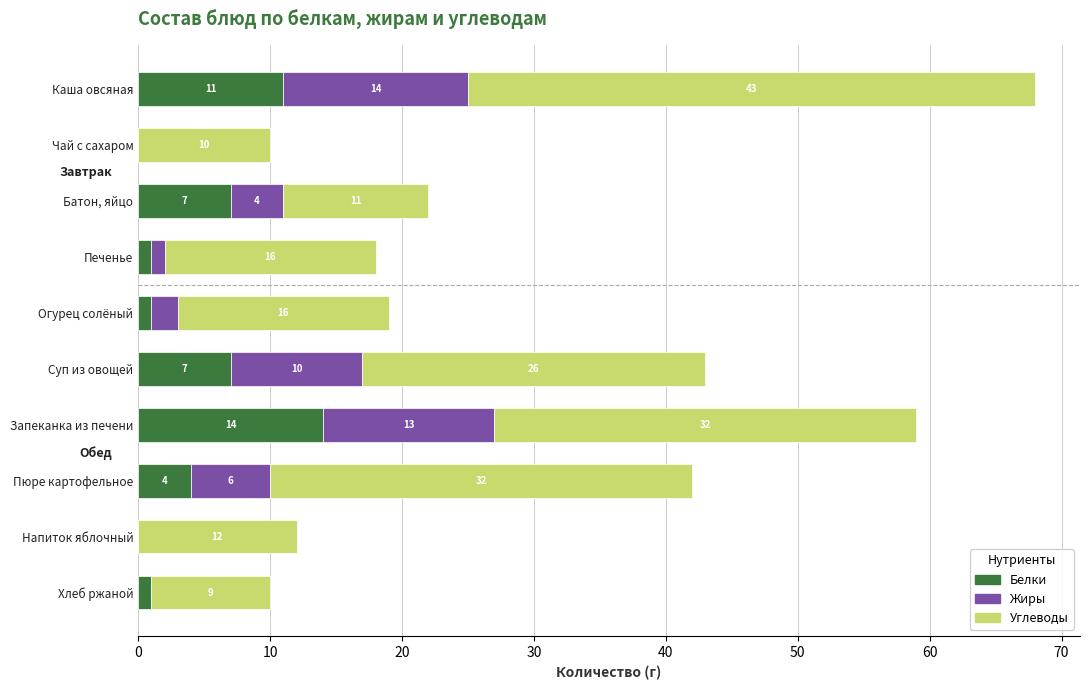

True or false: Белки has a value of 1 at Пюре картофельное.

False